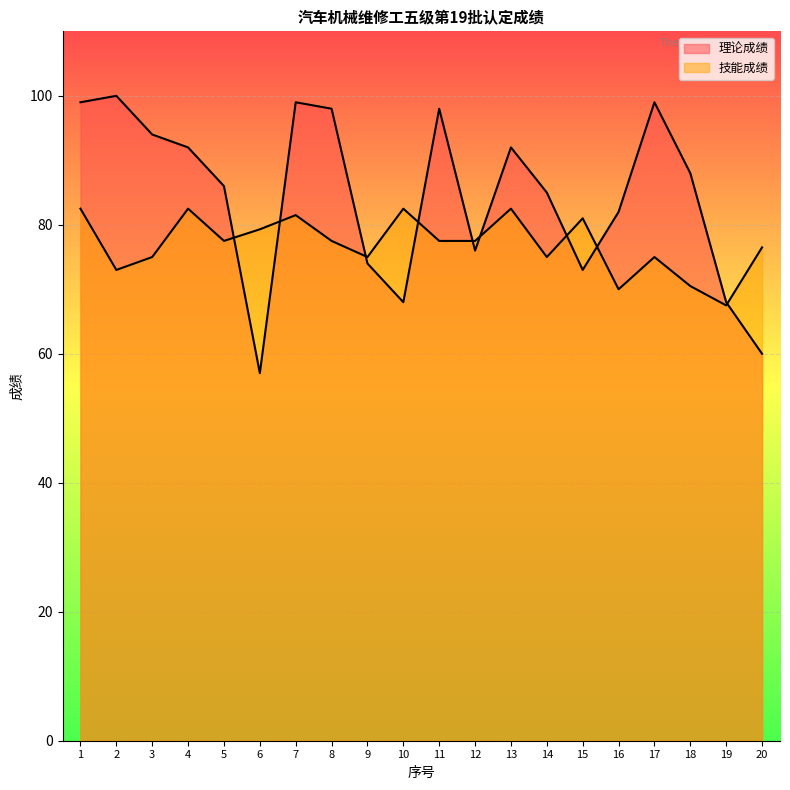

True or false: 理论成绩 and 技能成绩 cross at least once.

True